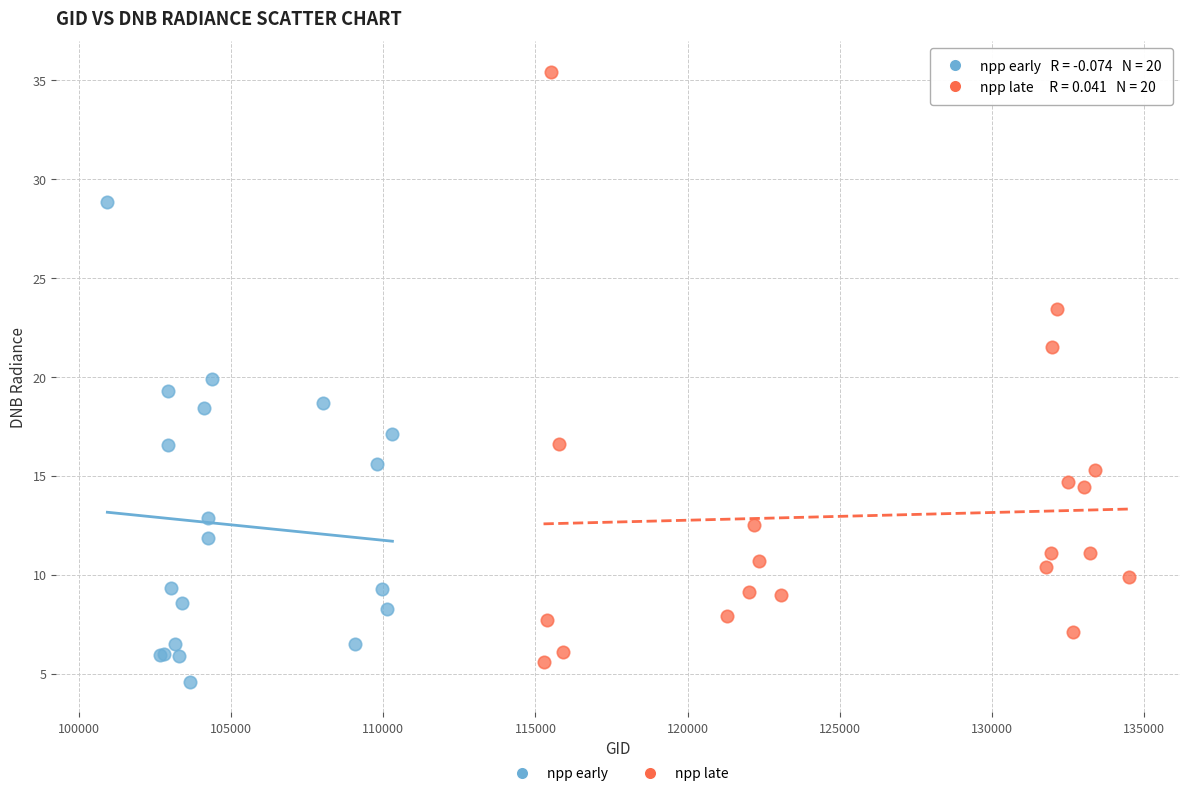

What are all the series names shown in the legend?

npp early, npp late